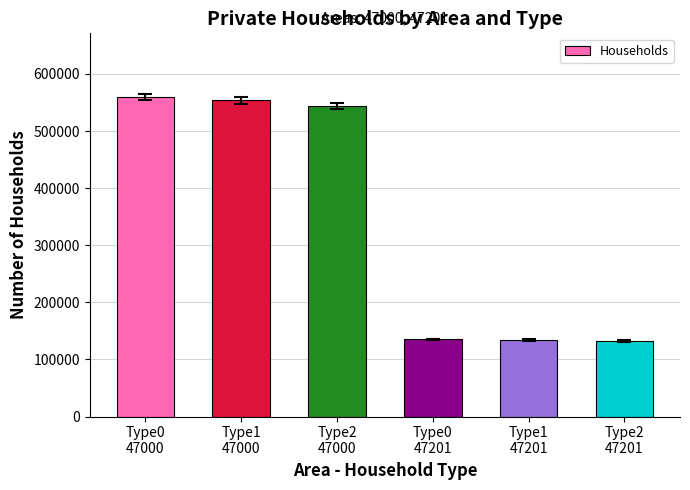

What is the greatest value displayed?

559215